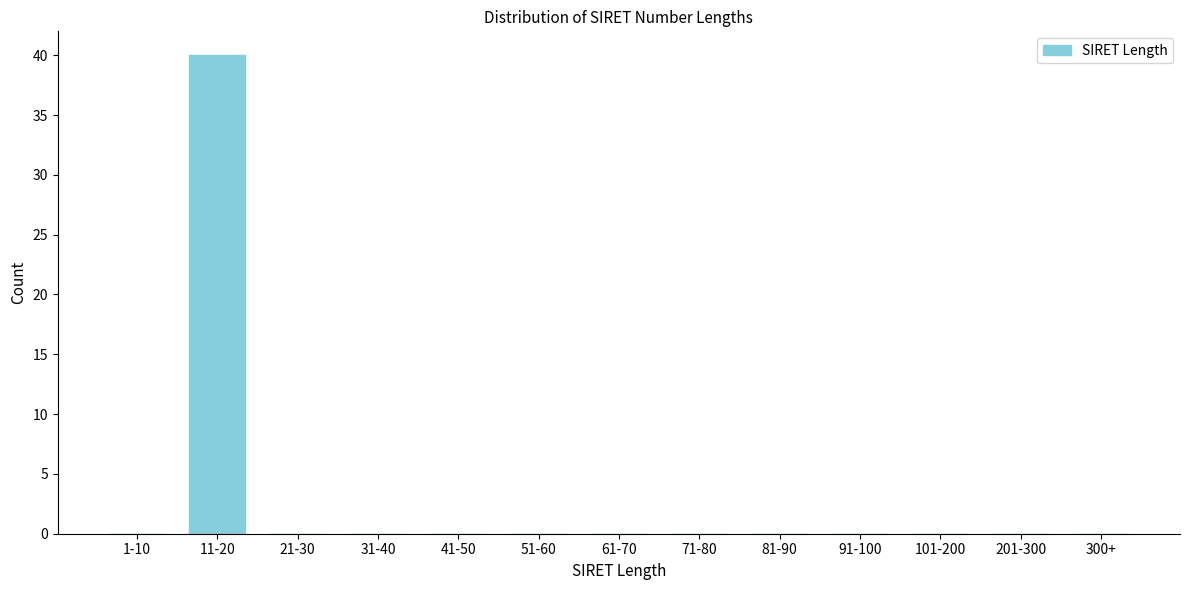

Reading left to right, extract all data points from this chart.

1-10=0	11-20=40	21-30=0	31-40=0	41-50=0	51-60=0	61-70=0	71-80=0	81-90=0	91-100=0	101-200=0	201-300=0	300+=0